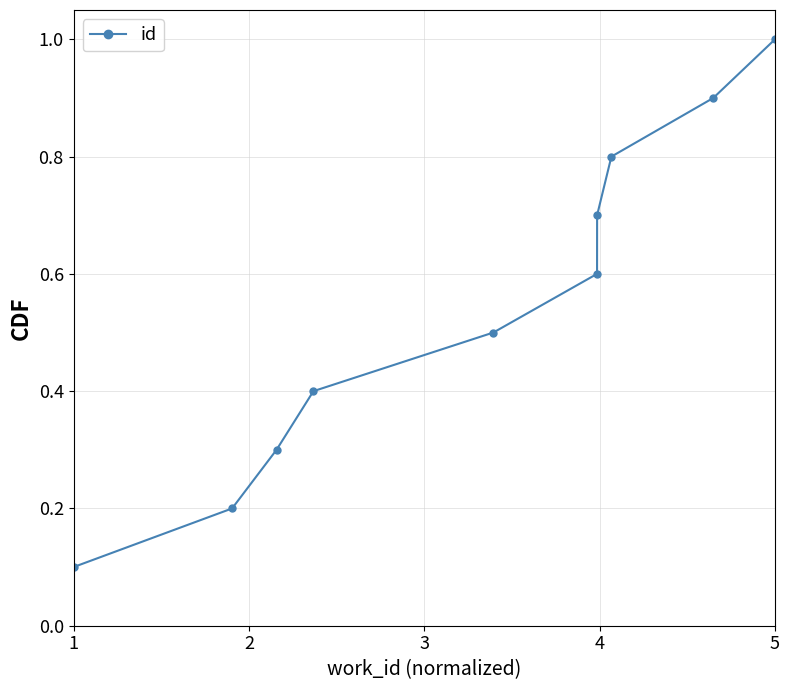

What is the average value?

0.6